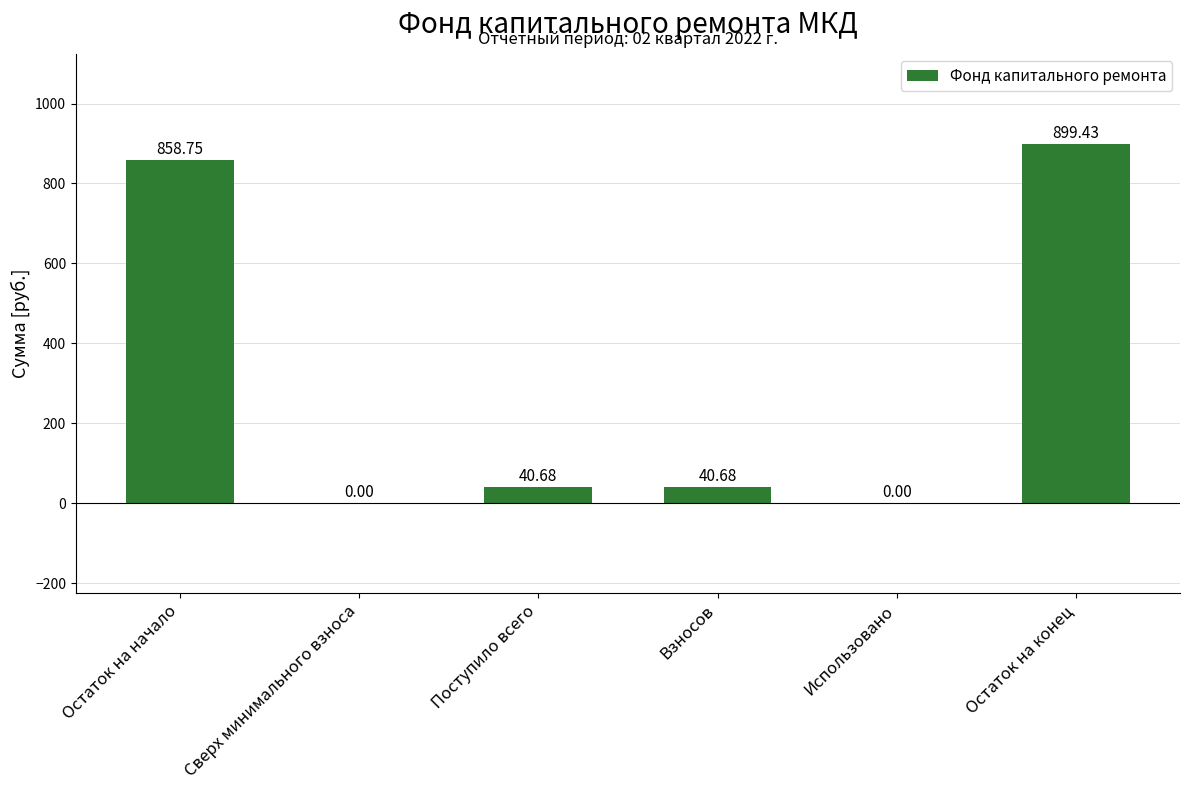

Which label corresponds to the largest value in the chart?

Остаток на конец